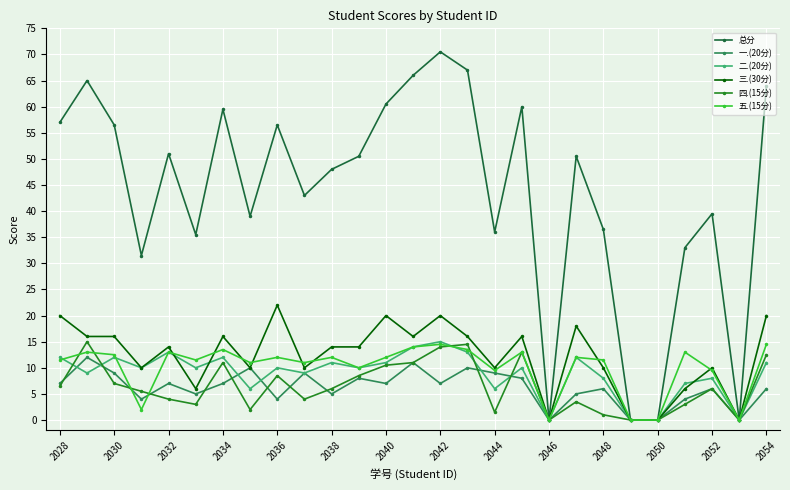

How many series are shown in this chart?

6